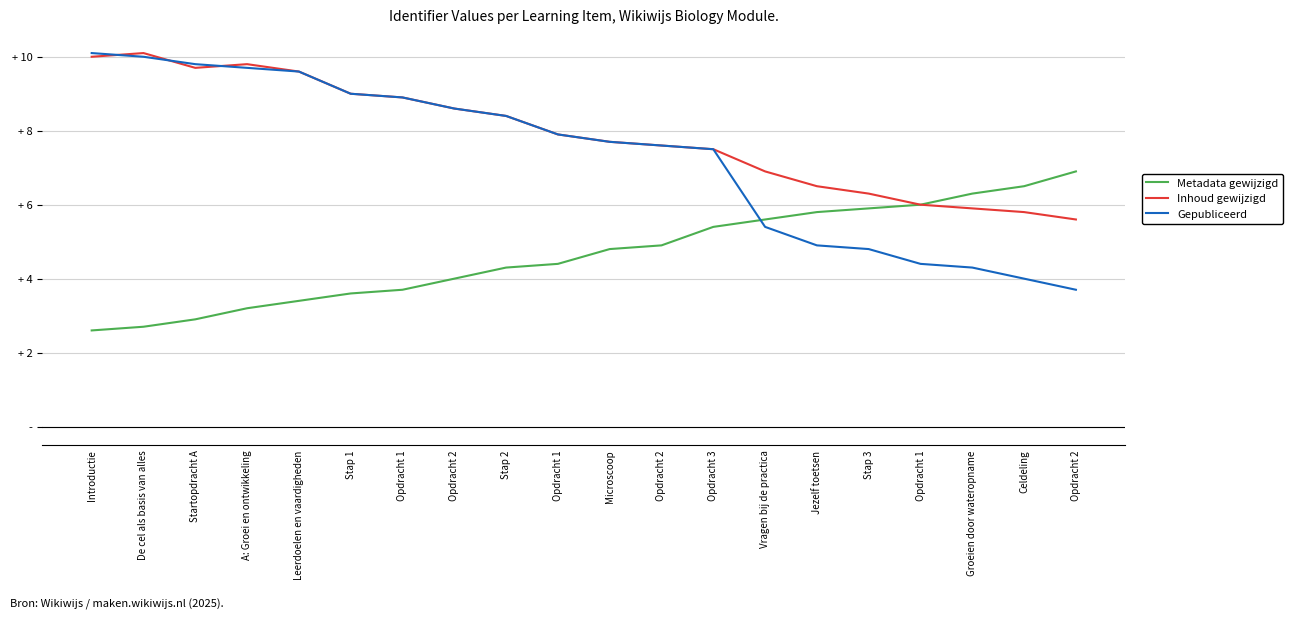

What are all the series names shown in the legend?

Metadata gewijzigd, Inhoud gewijzigd, Gepubliceerd